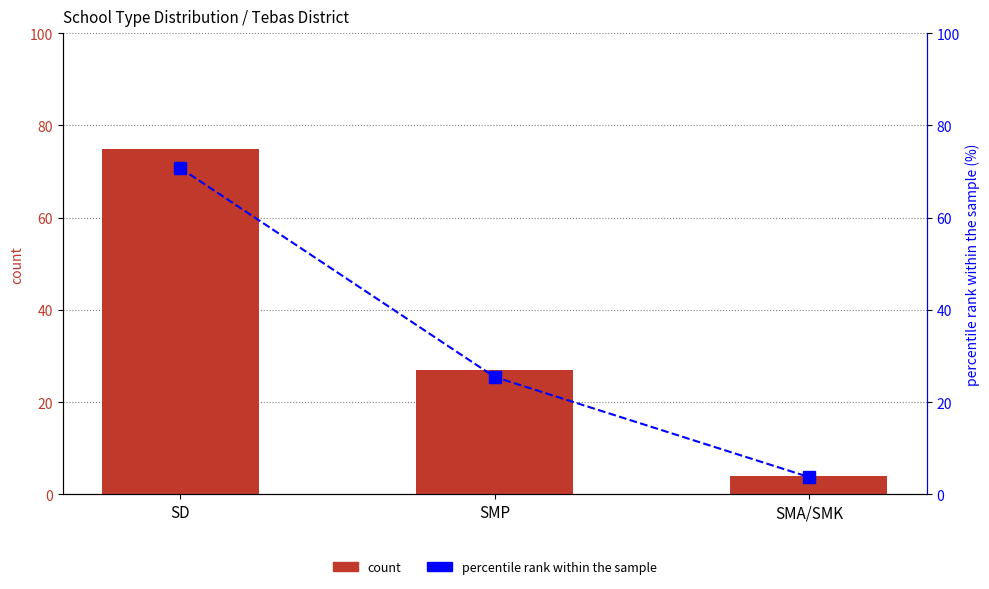

What value does the count series have at SMA/SMK?

4.0